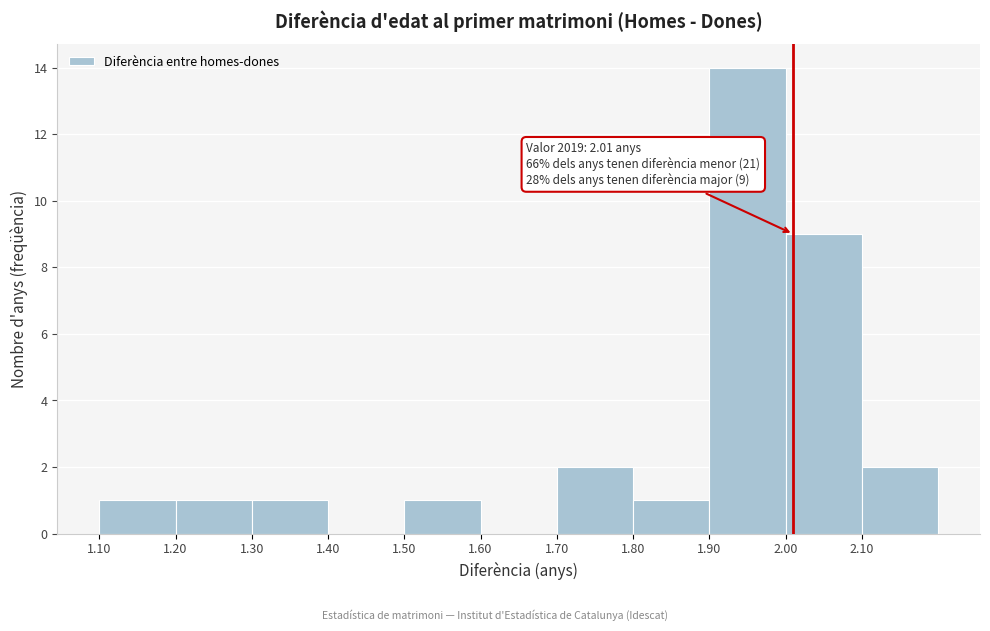

Over which range of the x-axis is the bar tallest?

1.9 to 2.0